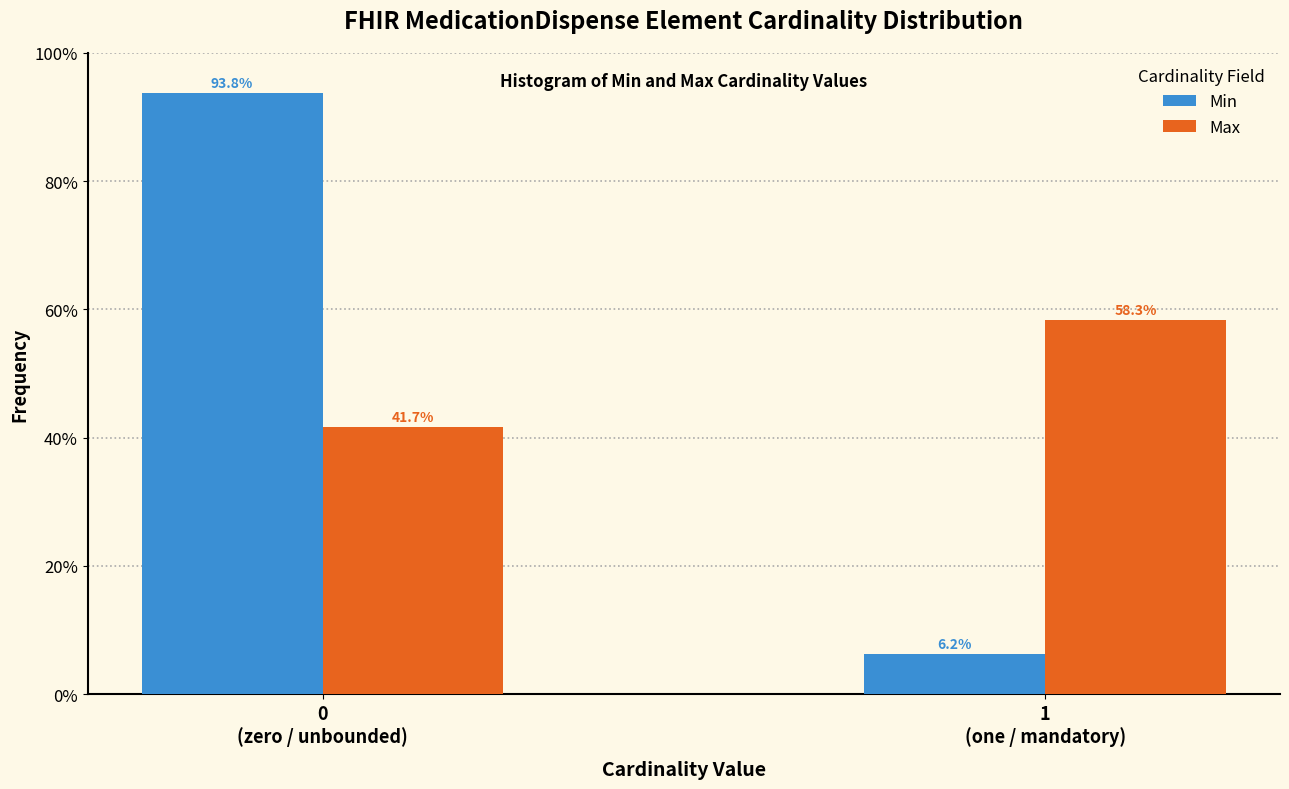

Which series has the widest spread of values?

Min